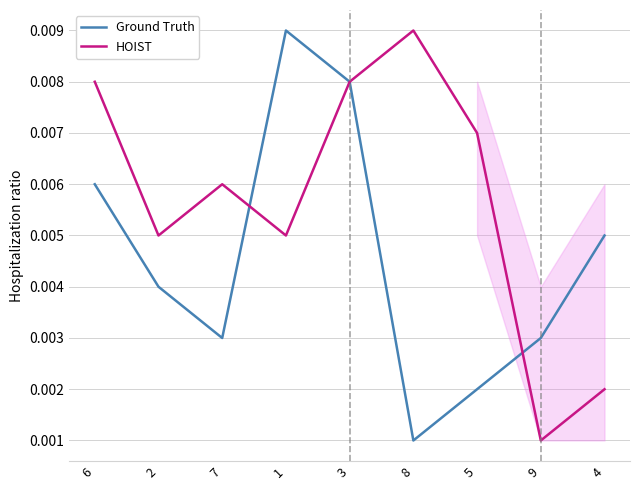

Which series ends up on top after the final intersection of Ground Truth and HOIST?

Ground Truth